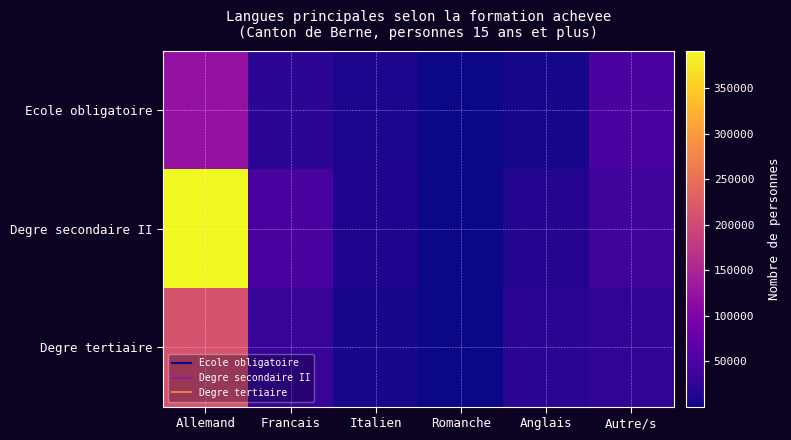

At how many categories does at least one series exceed 10480?

5